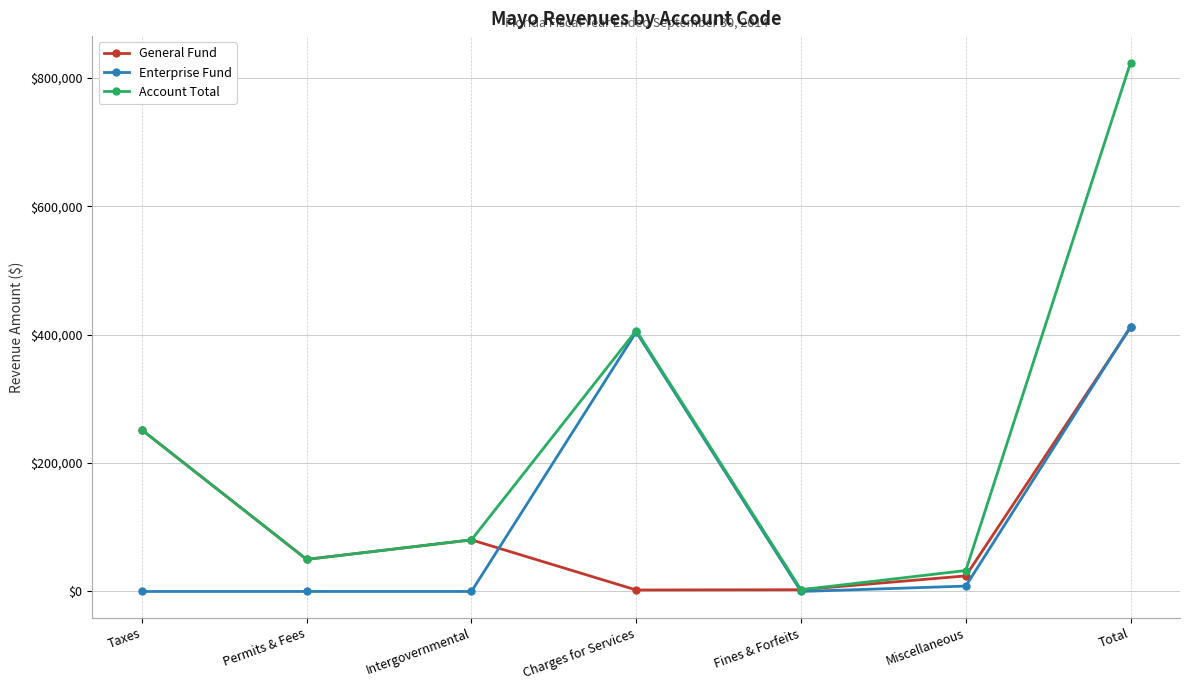

What is the label of the 7th point from the left?

Total